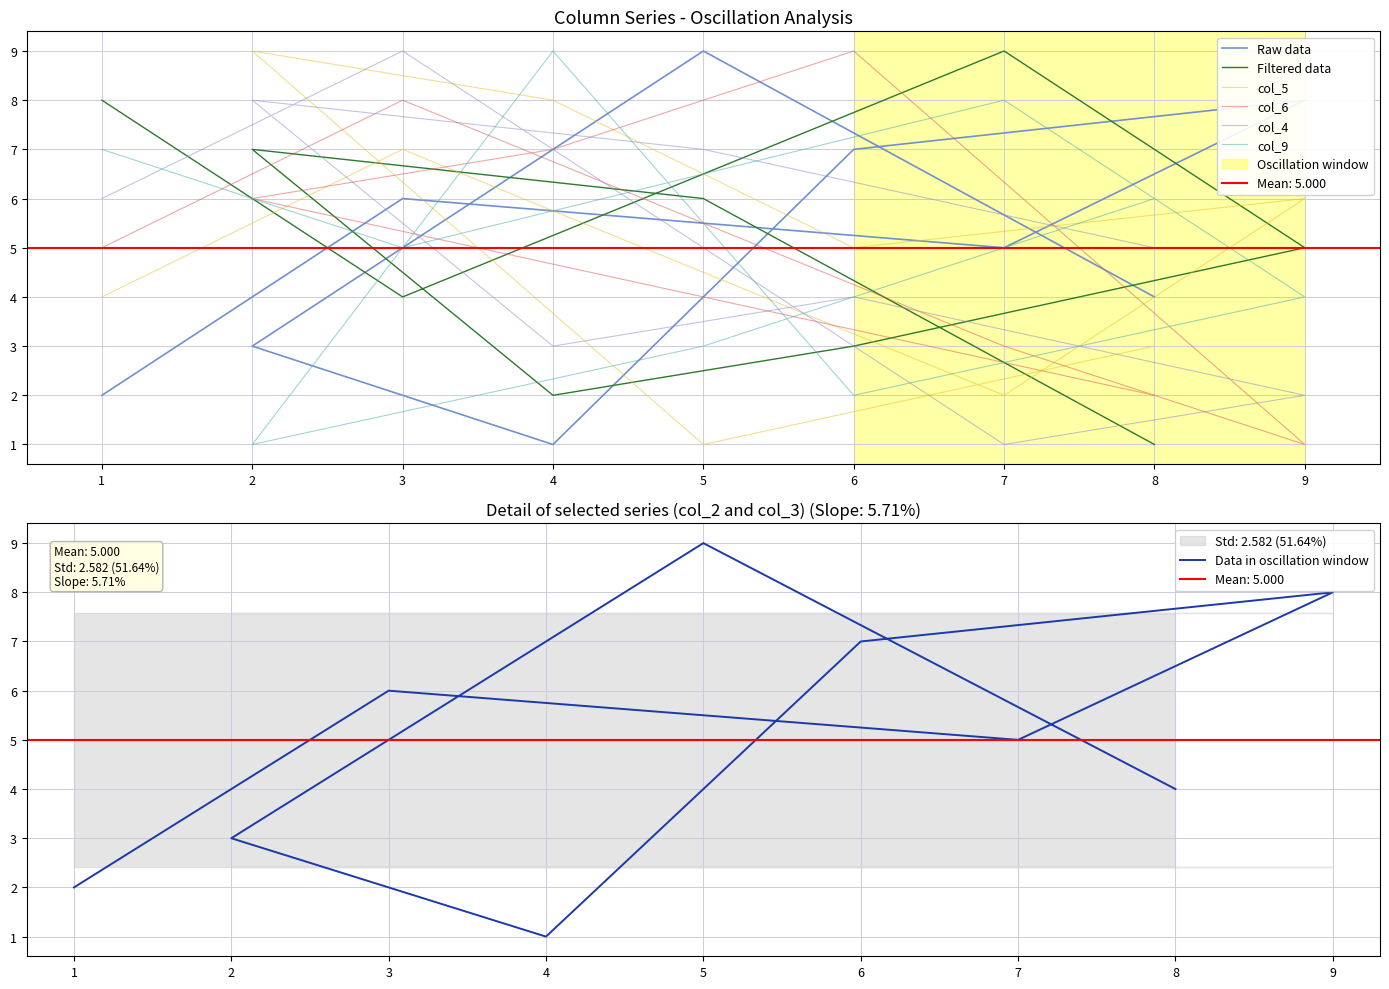

The col_5 series shows 7 at 6. True or false?

False